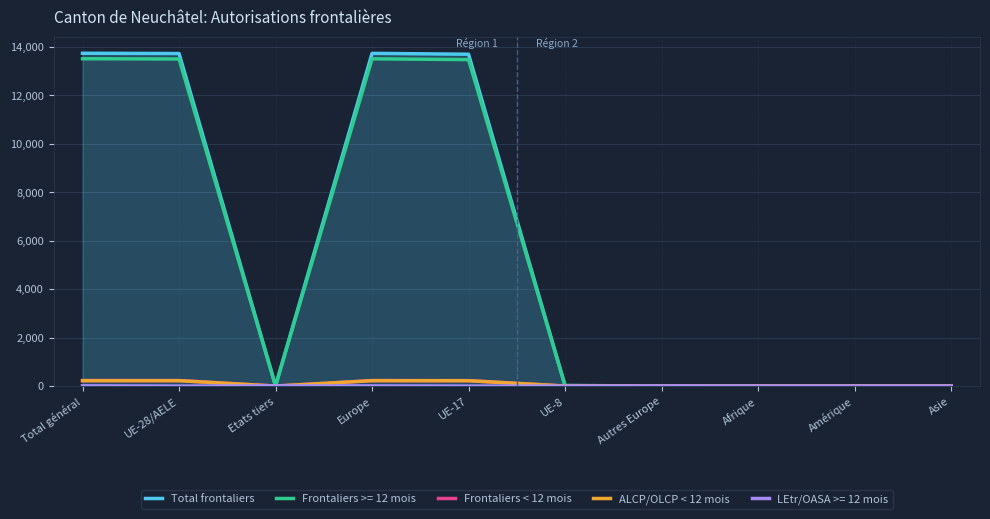

Which series has the largest range (max minus min)?

Total frontaliers